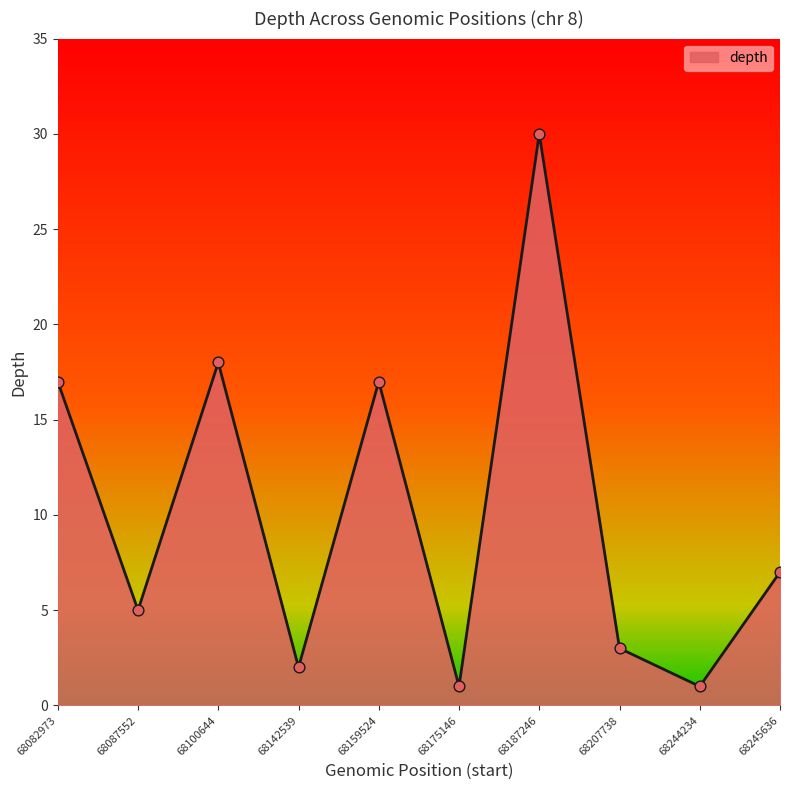

What is the change in value from 68159524 to 68245636?

-10